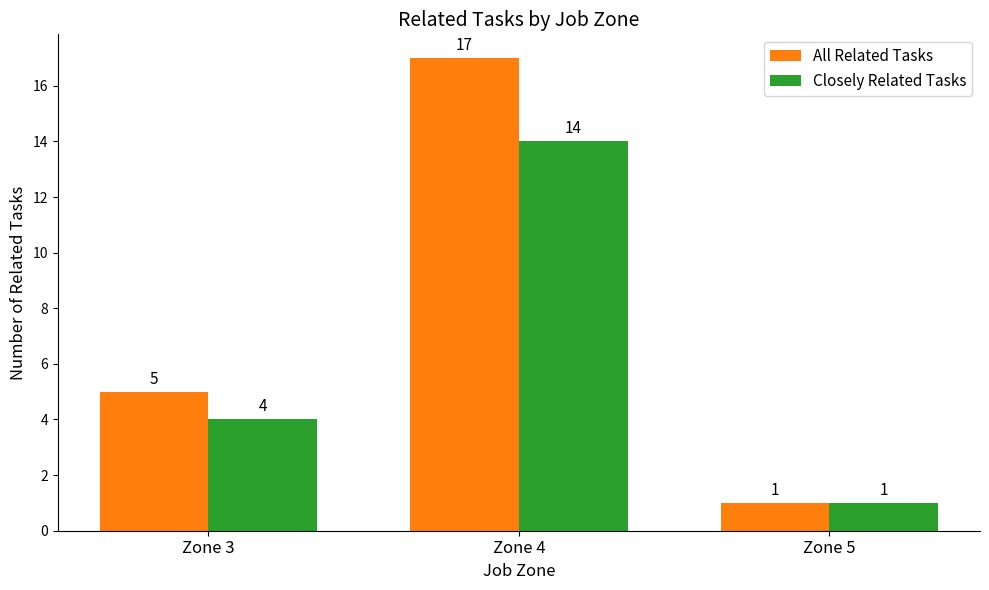

How many data points in All Related Tasks are less than 5?

1